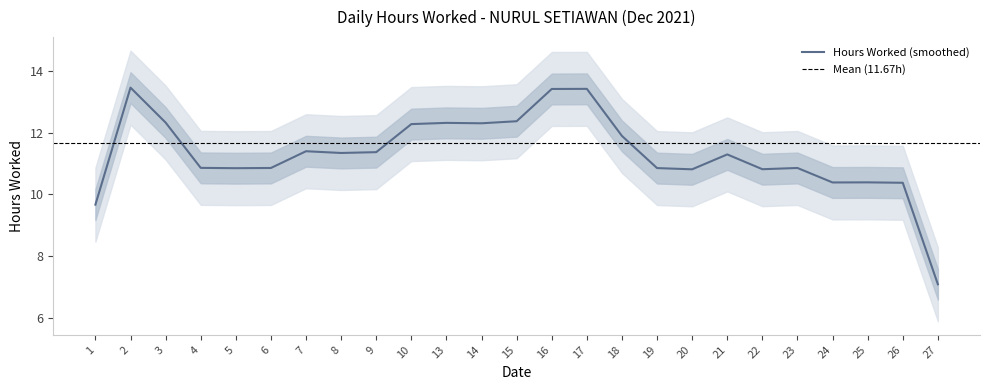

What is the maximum value shown in the chart?

14.7